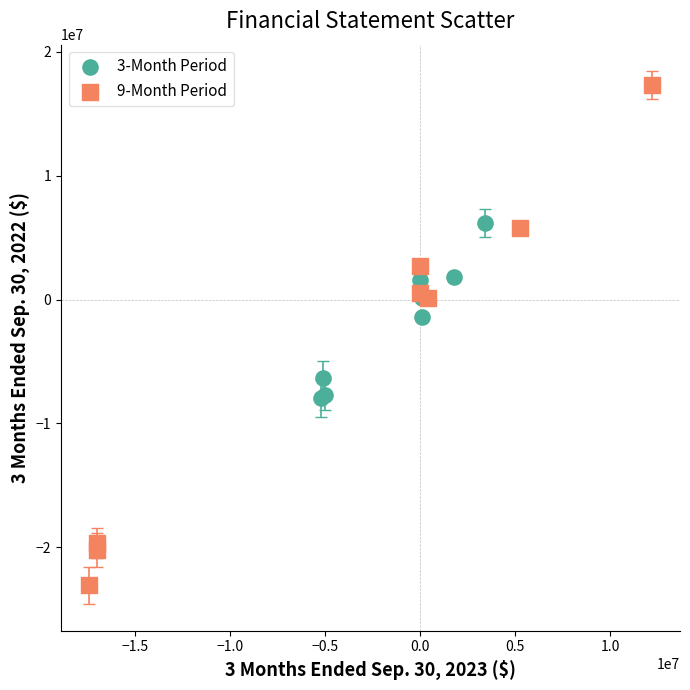

Which series has the largest Y range (max minus min)?

9-Month Period